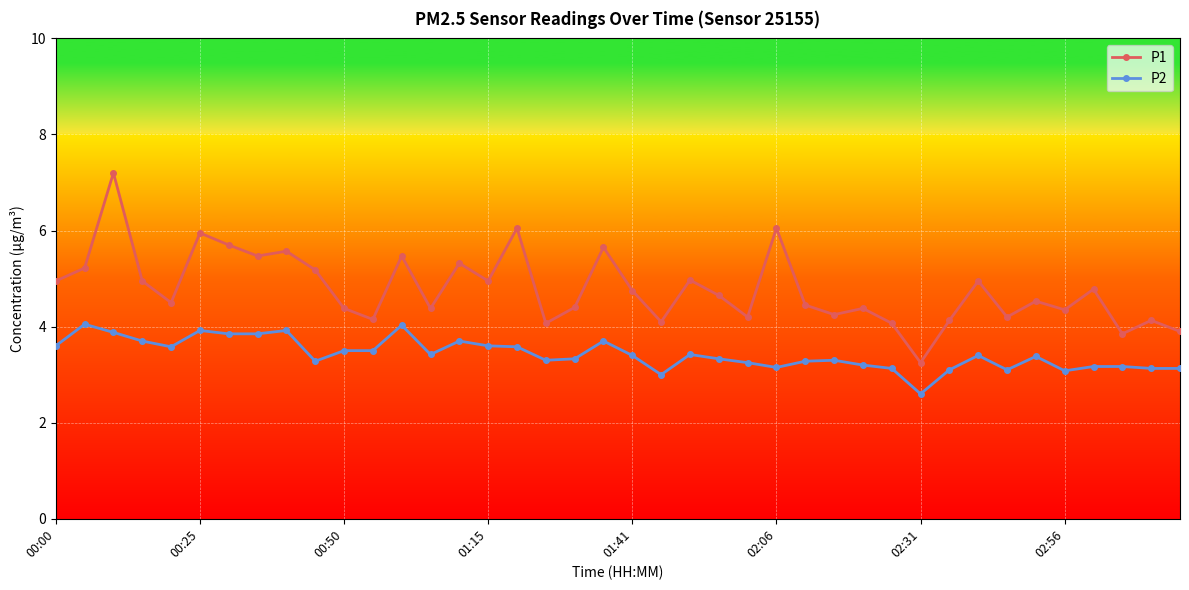

At how many categories does at least one series exceed 2?

40